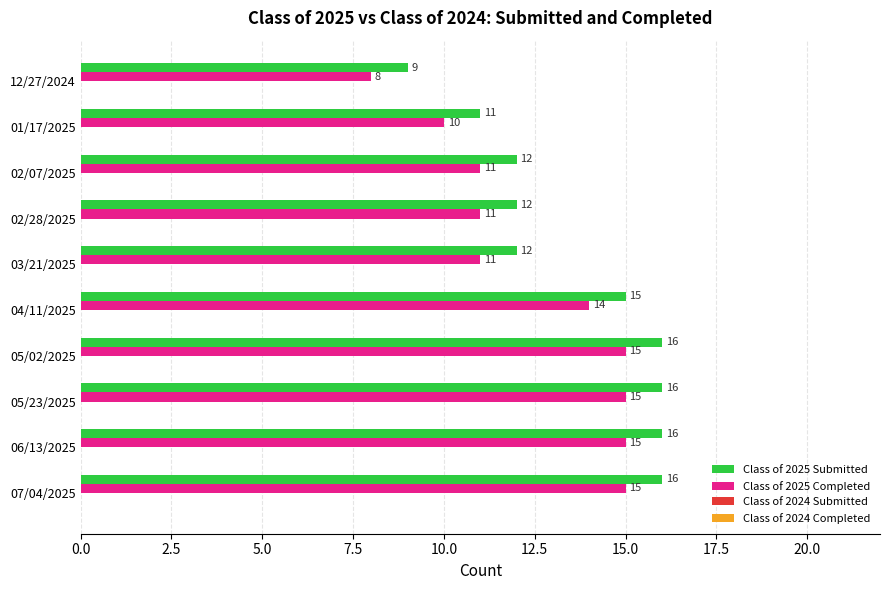

What is the approximate value of Class of 2025 Completed at 02/07/2025?

11